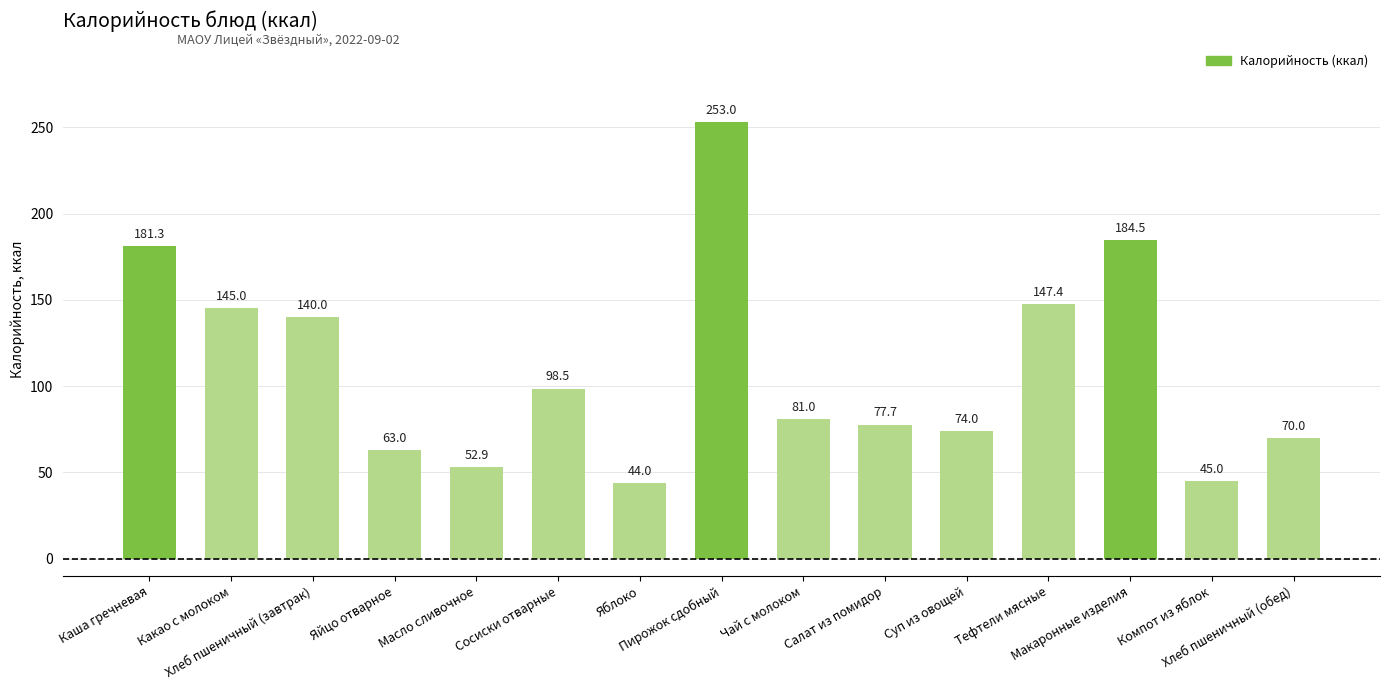

What is the ratio of the value at Салат из помидор to the value at Хлеб пшеничный (обед)?

1.1